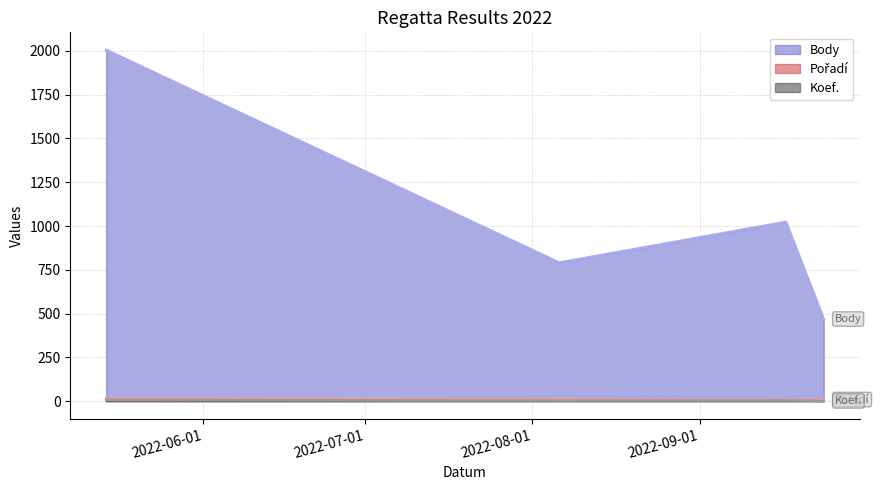

What is the minimum value for Pořadí?

7